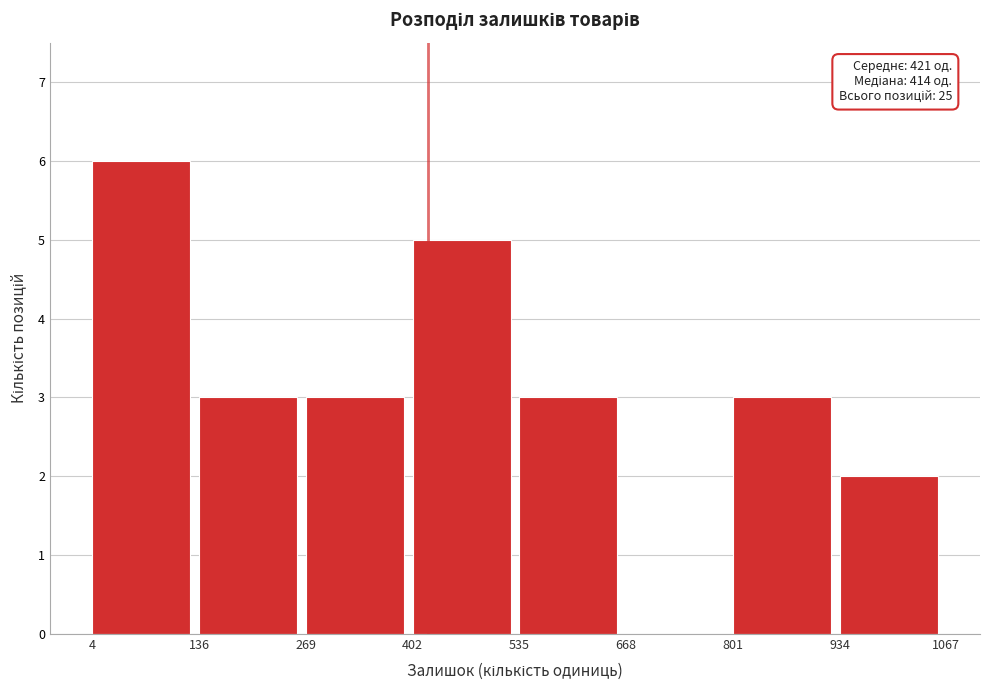

Over which range of the x-axis is the bar tallest?

4 to 136